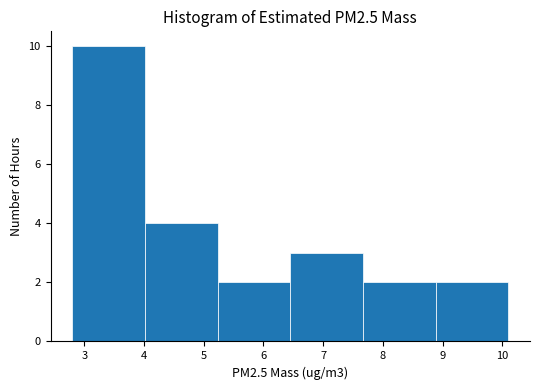

Reading left to right, list every bar in this chart as the range it spans on the x-axis followed by its height. Neither the bar edges nor the heights are printed on the chart, so give them approximately, as read against the axes.

2.8 to 4.0: 10
4.0 to 5.2: 4
5.2 to 6.5: 2
6.5 to 7.7: 3
7.7 to 8.9: 2
8.9 to 10.1: 2